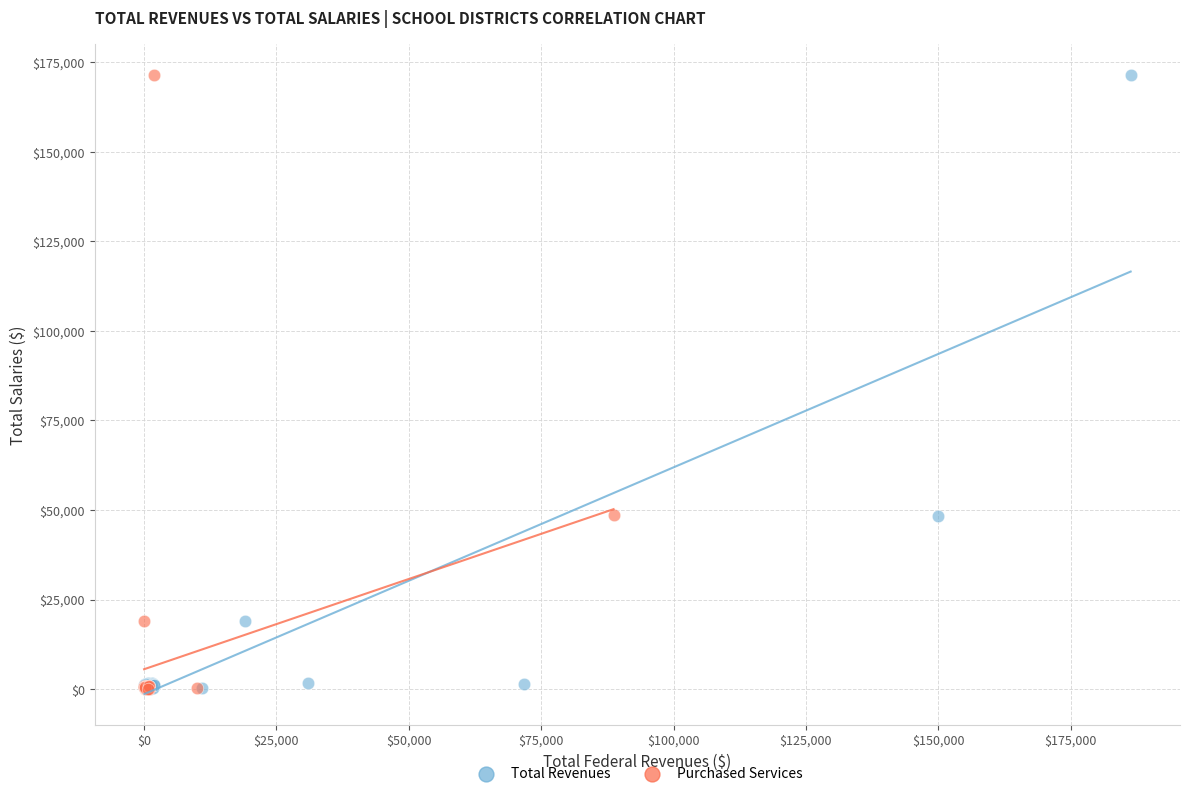

What are all the series names shown in the legend?

Total Revenues, Purchased Services